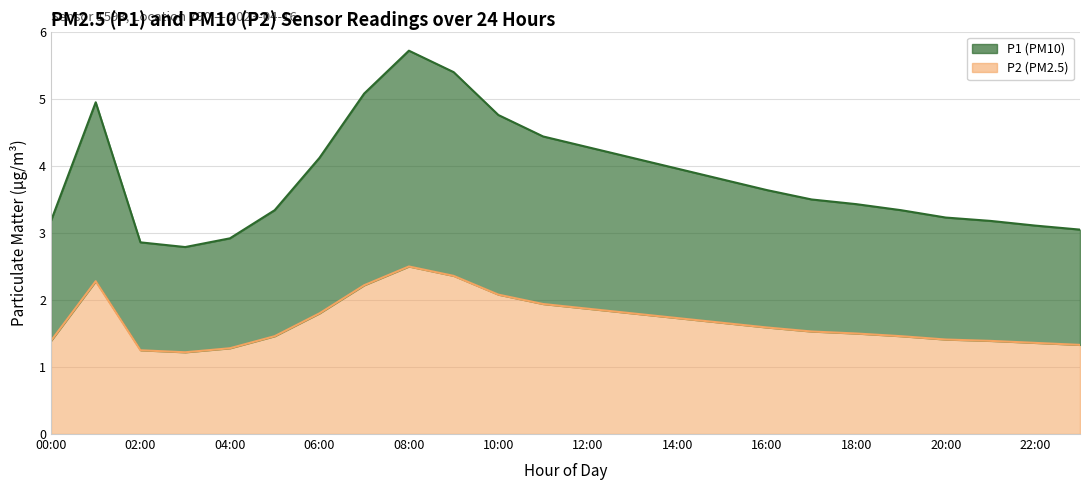

What is the label of the 14th point from the right?

10:00